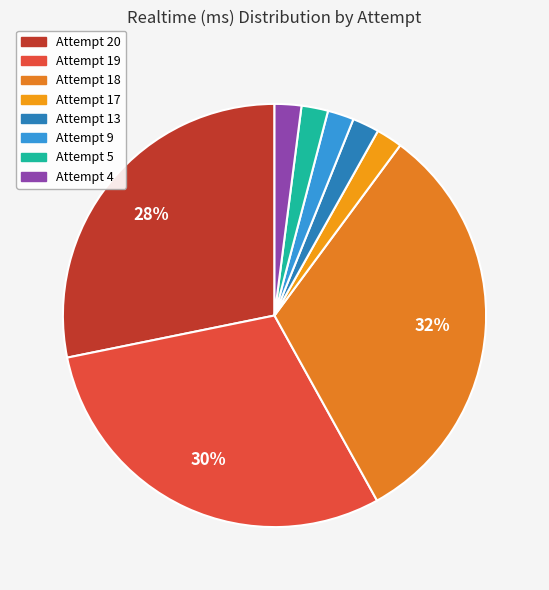

Is it true that Attempt 19 is 41% of the pie?

False